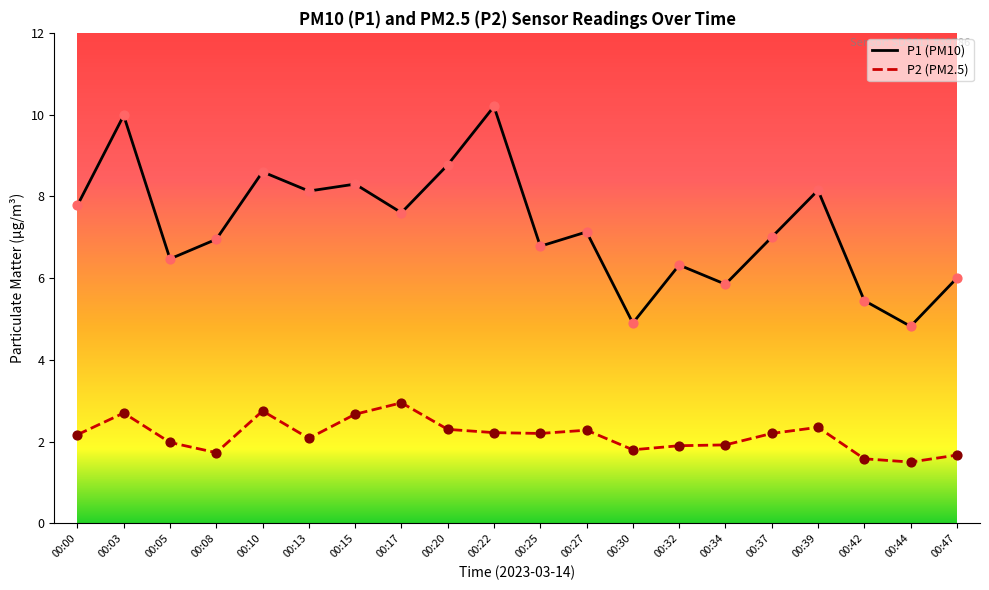

Is the value of P2 (PM2.5) at 00:47 greater than the value of P1 (PM10) at 00:37?

No